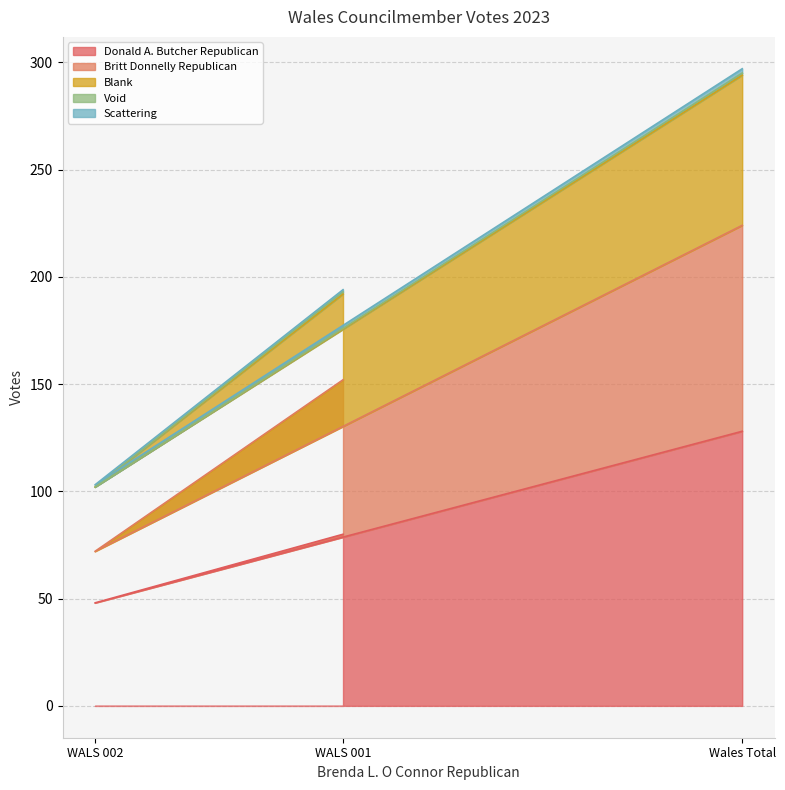

What is the sum of all Blank values?

140